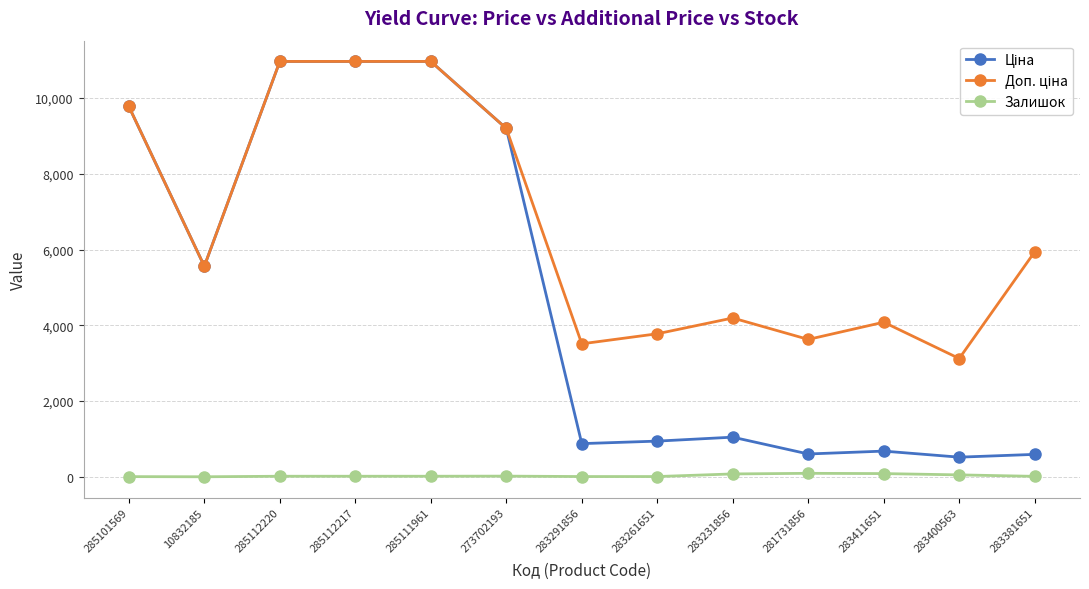

At how many categories does at least one series exceed 8473?

5